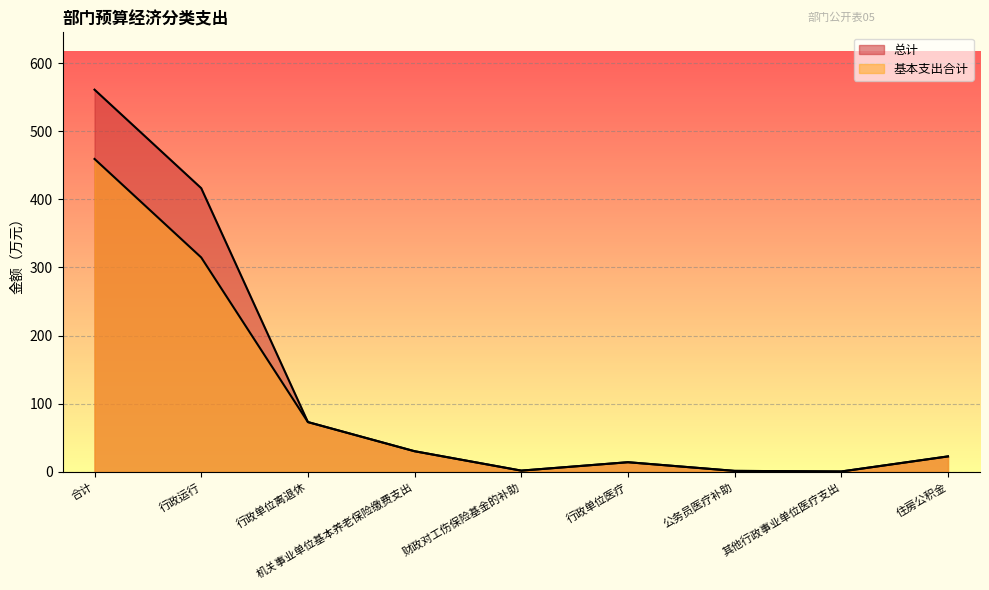

How many interior local valleys does the 基本支出合计 series have?

2